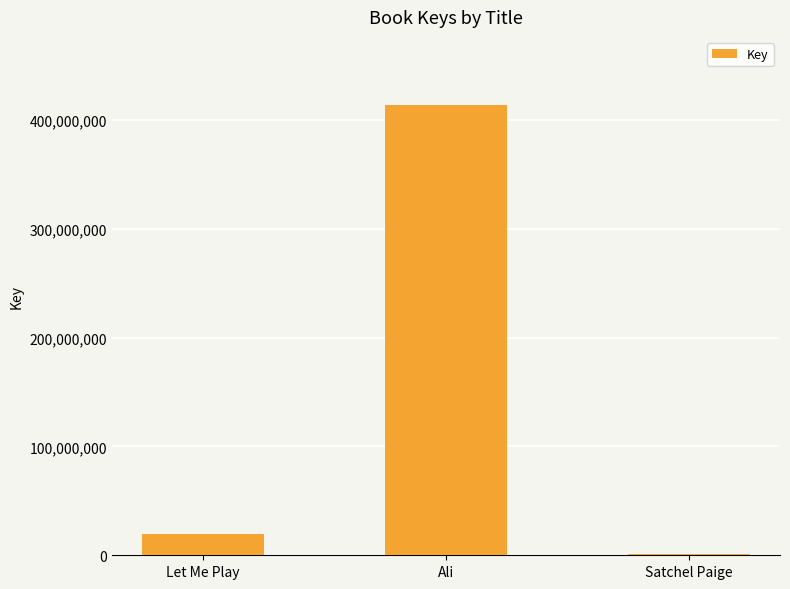

What is the change in value from Ali to Satchel Paige?

-413277800